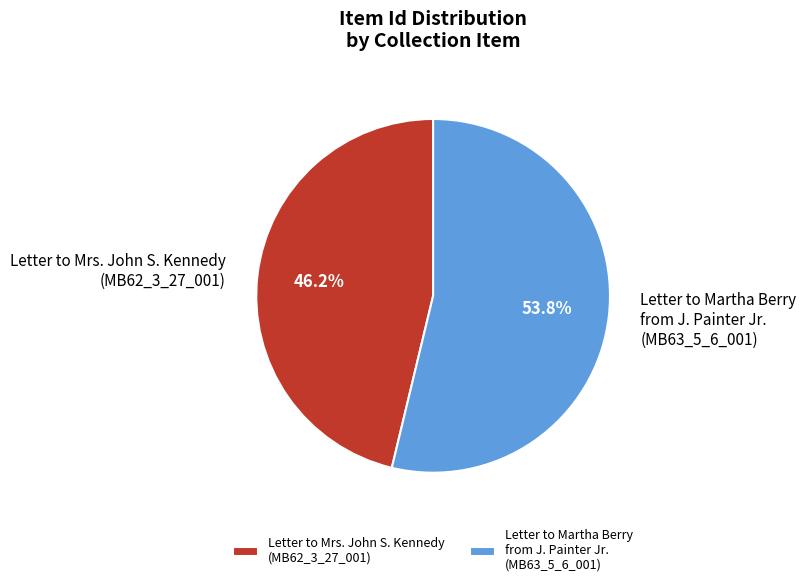

Which slice is the largest?

Letter to Martha Berry from J. Painter Jr. (MB63_5_6_001)